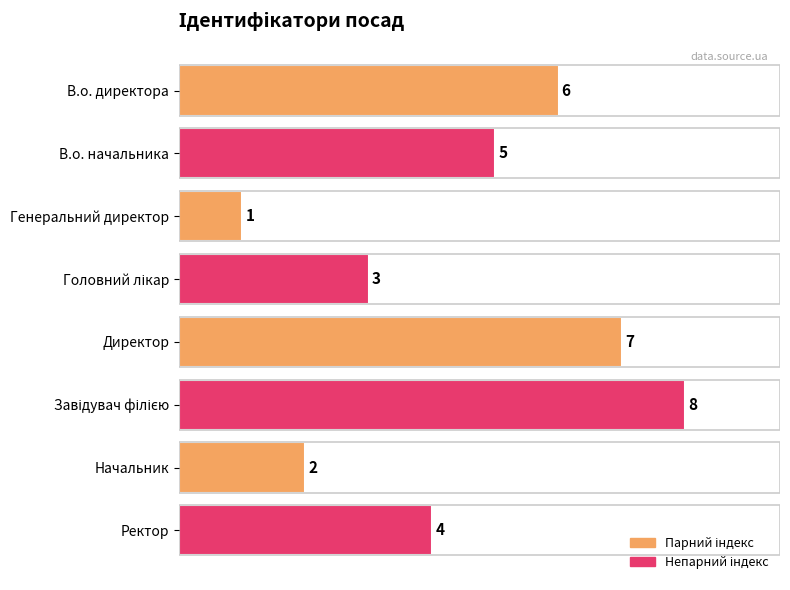

How many values are between 3 and 7?

5